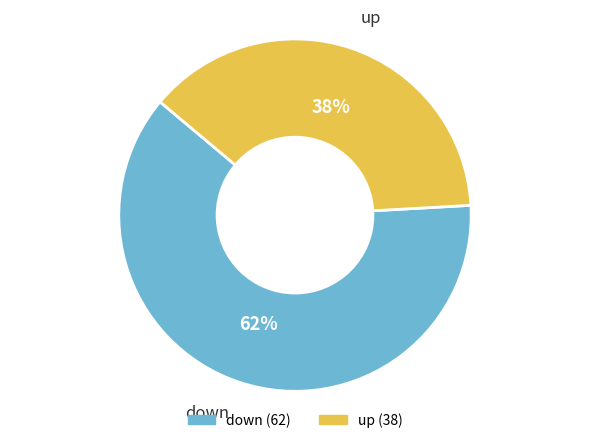

Rank the categories by value from lowest to highest.

up, down